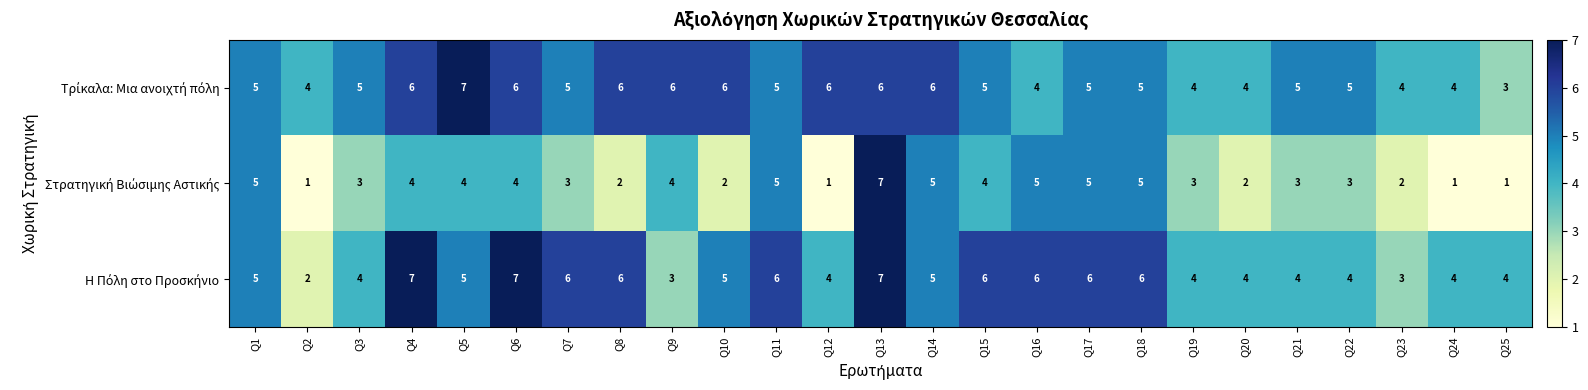

At which category is the sum across all series the highest?

Q13